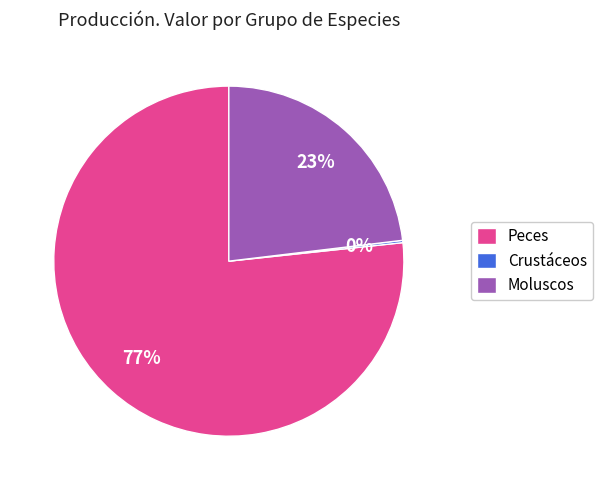

Is it true that Moluscos is 23% of the pie?

True